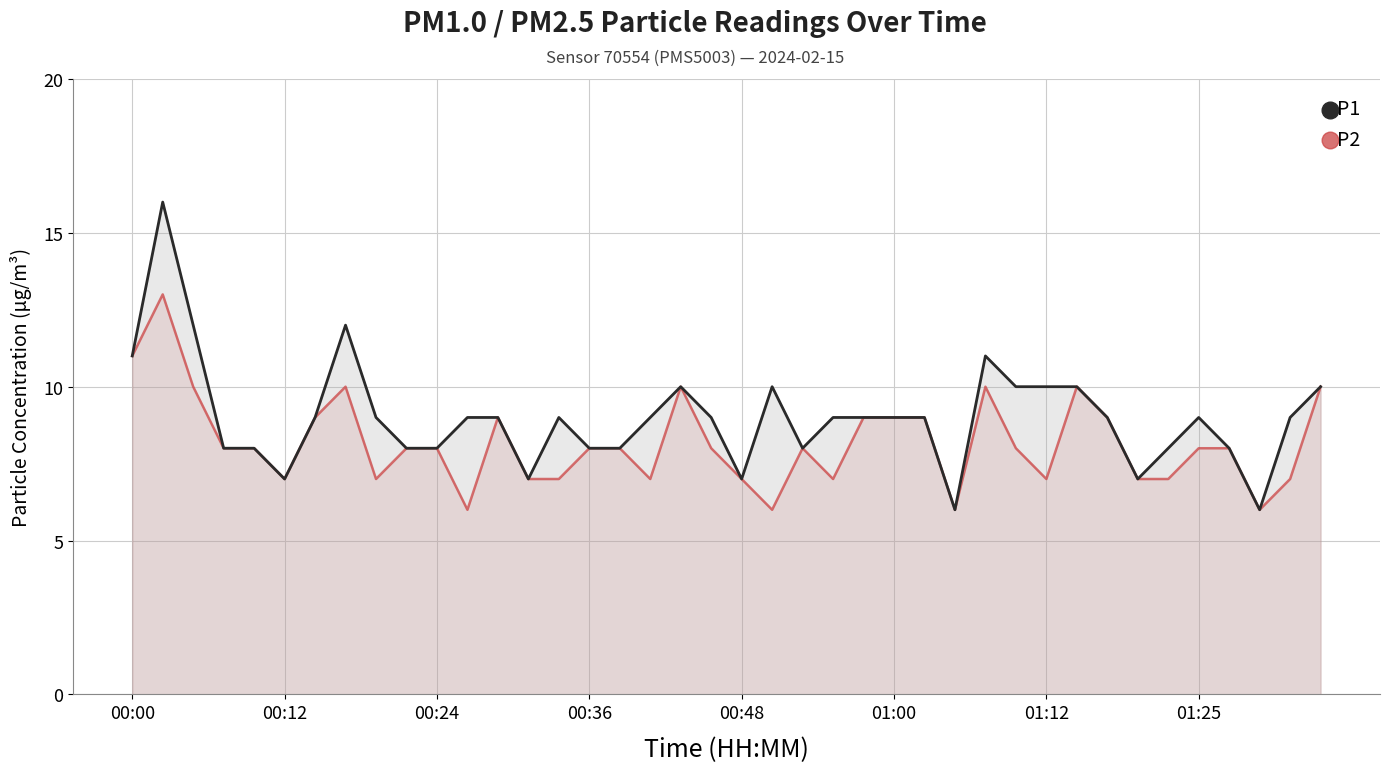

How many lines are shown in the chart?

2